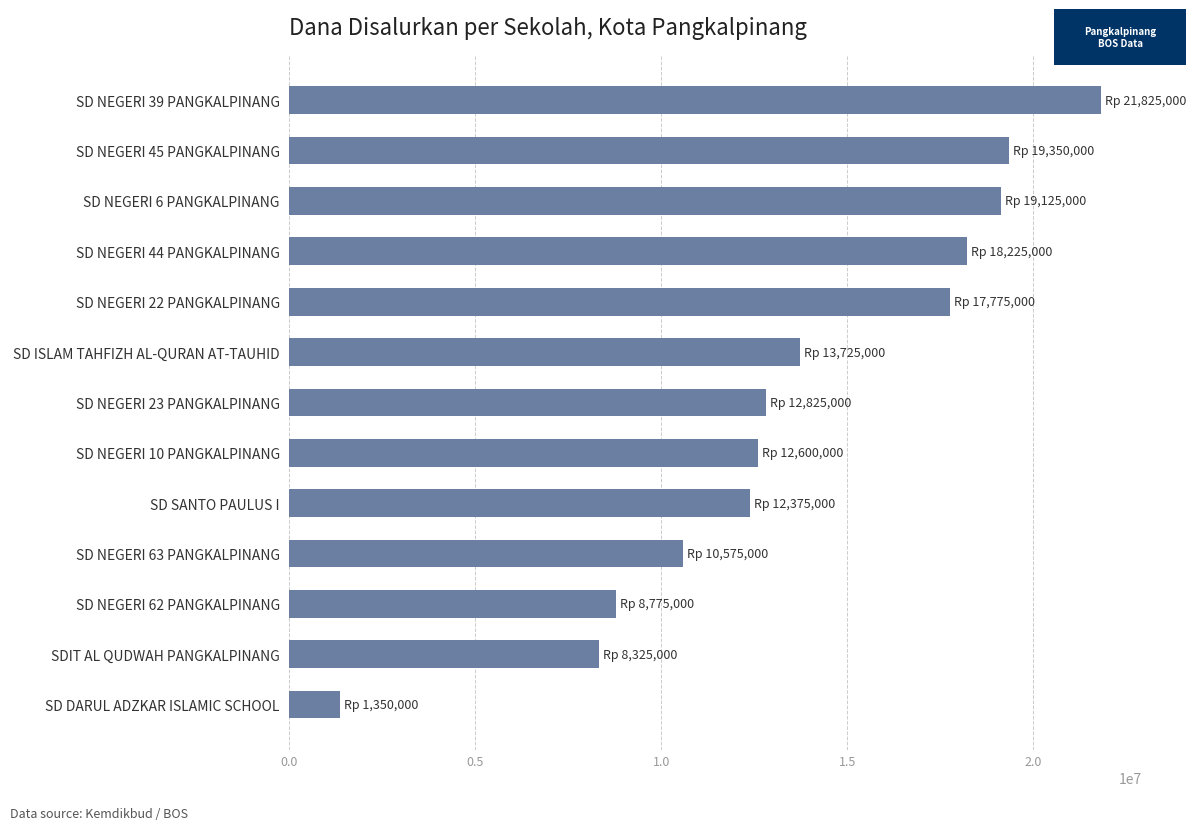

Rank the categories by value from lowest to highest.

SD DARUL ADZKAR ISLAMIC SCHOOL, SDIT AL QUDWAH PANGKALPINANG, SD NEGERI 62 PANGKALPINANG, SD NEGERI 63 PANGKALPINANG, SD SANTO PAULUS I, SD NEGERI 10 PANGKALPINANG, SD NEGERI 23 PANGKALPINANG, SD ISLAM TAHFIZH AL-QURAN AT-TAUHID, SD NEGERI 22 PANGKALPINANG, SD NEGERI 44 PANGKALPINANG, SD NEGERI 6 PANGKALPINANG, SD NEGERI 45 PANGKALPINANG, SD NEGERI 39 PANGKALPINANG